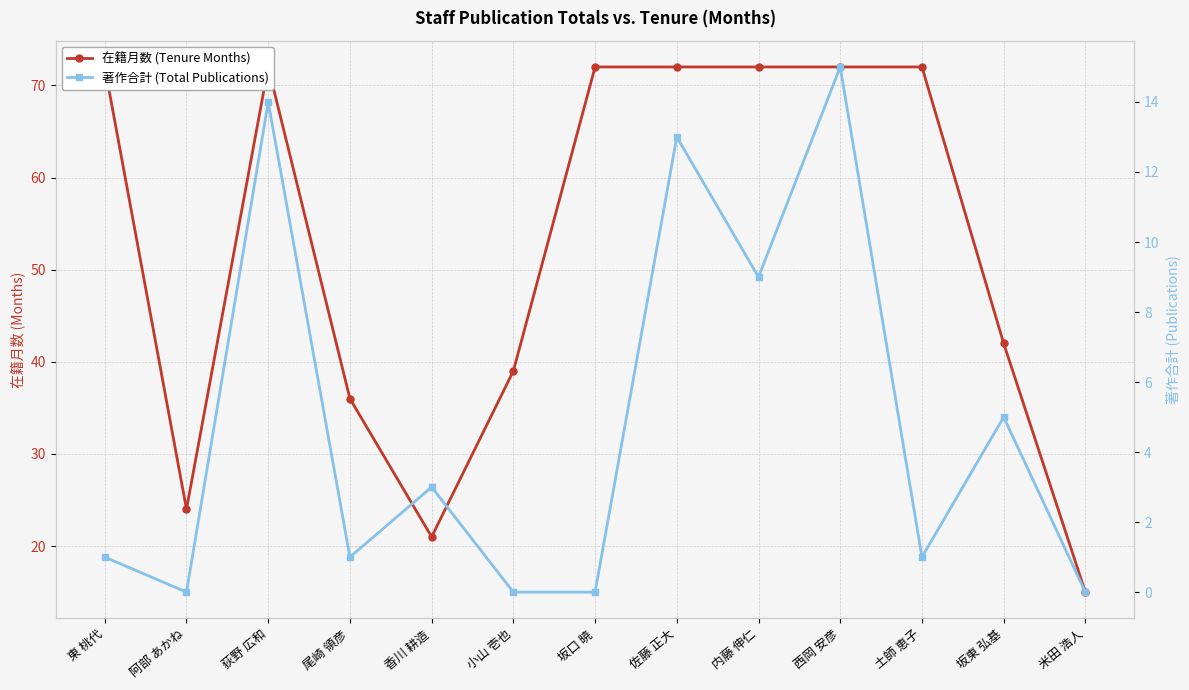

The 著作合計 (Total Publications) series shows 0 at 土師 恵子. True or false?

False